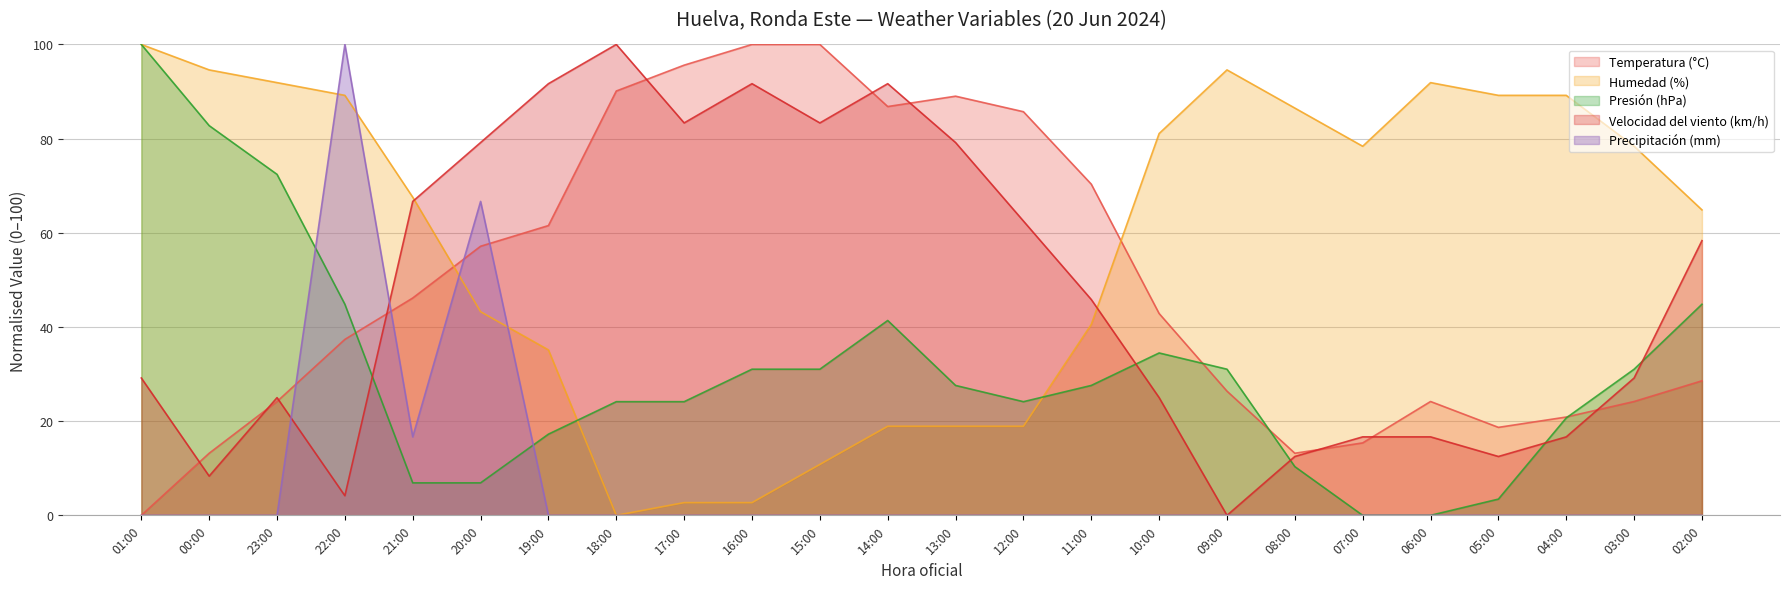

Which has a higher value, 23:00 or 14:00?

14:00